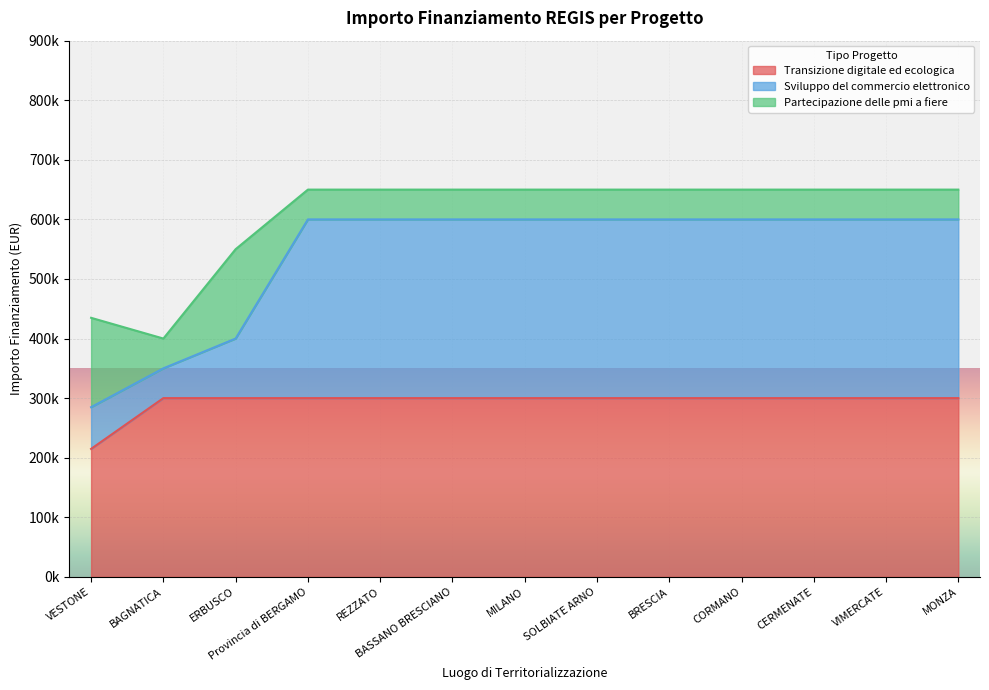

Is it true that Sviluppo del commercio elettronico equals 284800 at VESTONE?

True